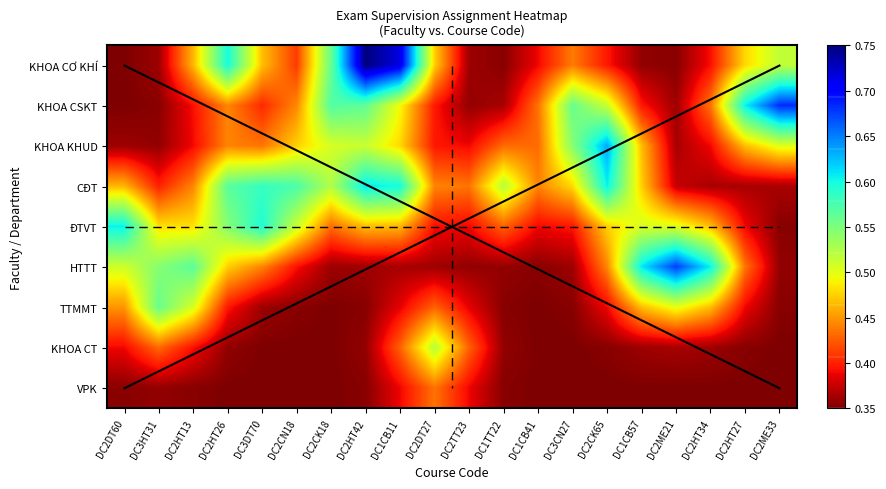

Which category has the highest value across all series?

DC2HT42